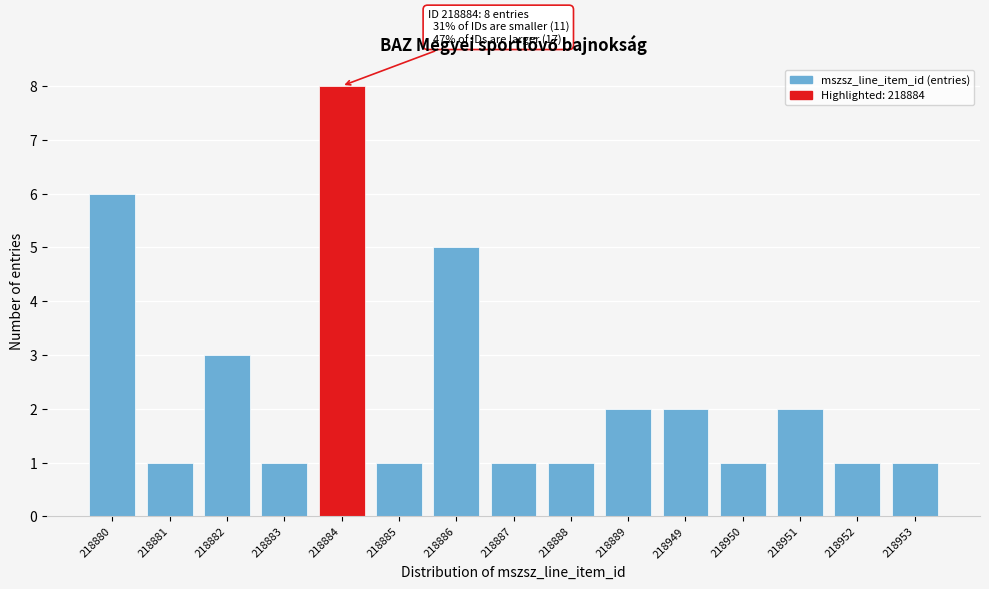

Reading left to right, transcribe all the data shown in this chart.

6	1	3	1	8	1	5	1	1	2	2	1	2	1	1